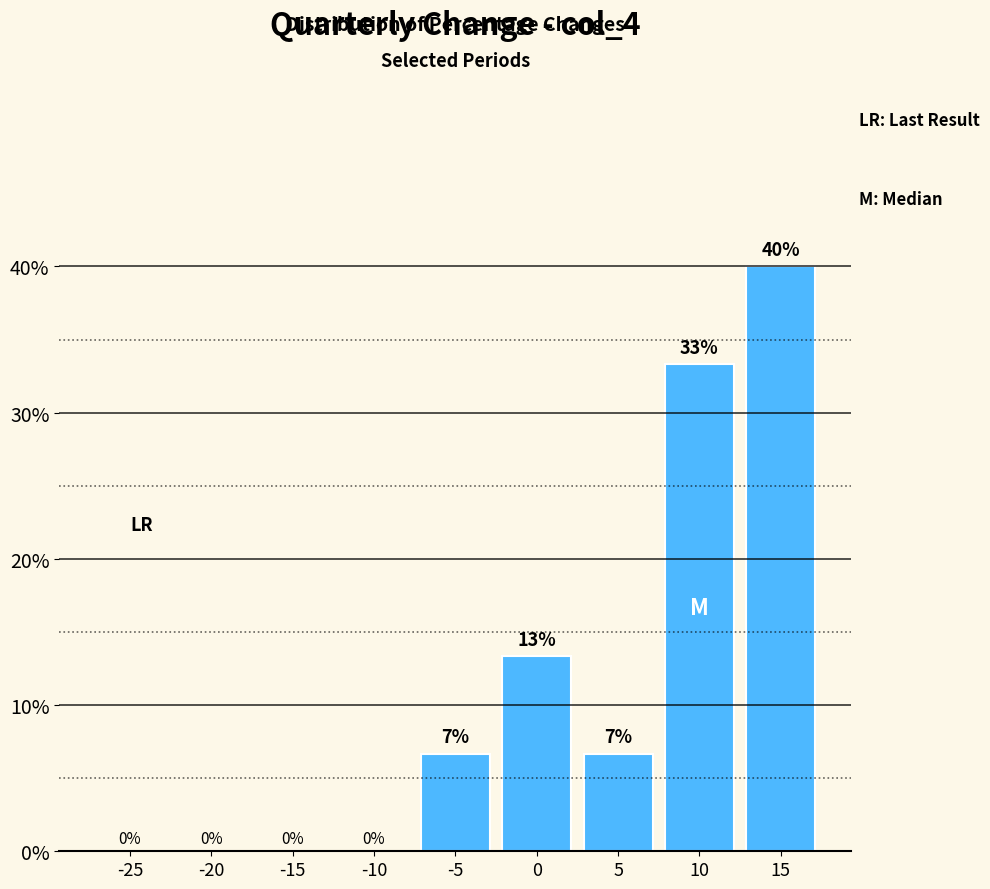

Which has a higher value, -20 or 15?

15